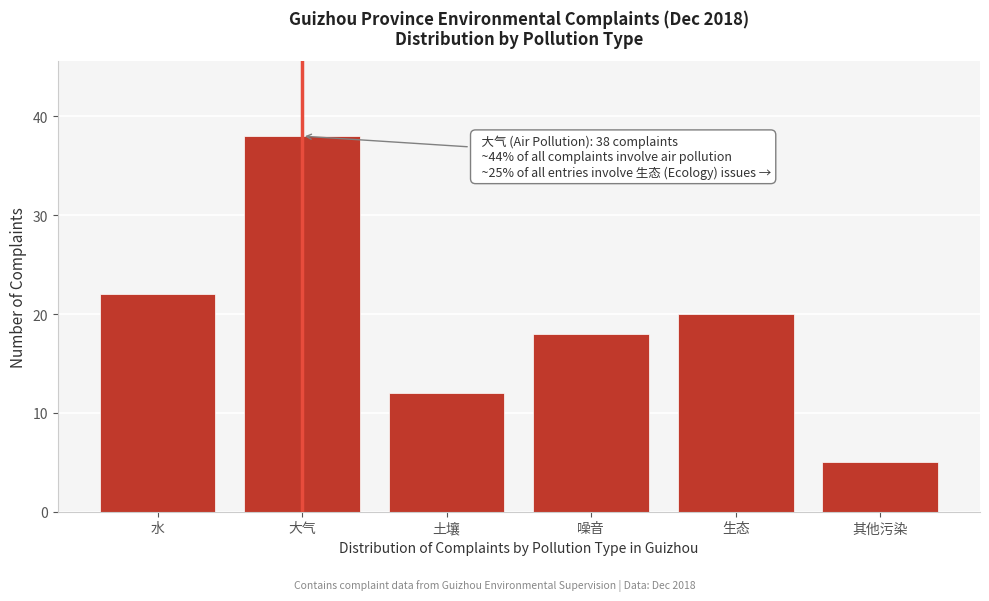

Reading right to left, what are all the values shown in this chart?

5	20	18	12	38	22